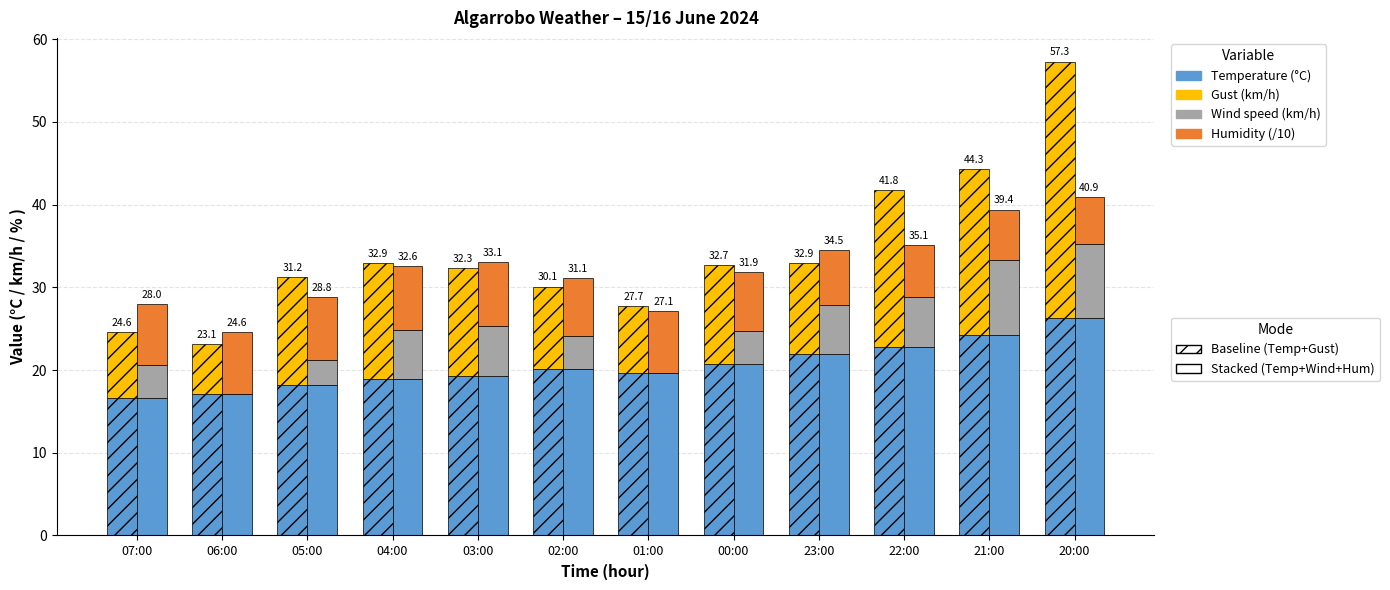

Are the bars grouped side by side (vs. stacked)?

Yes